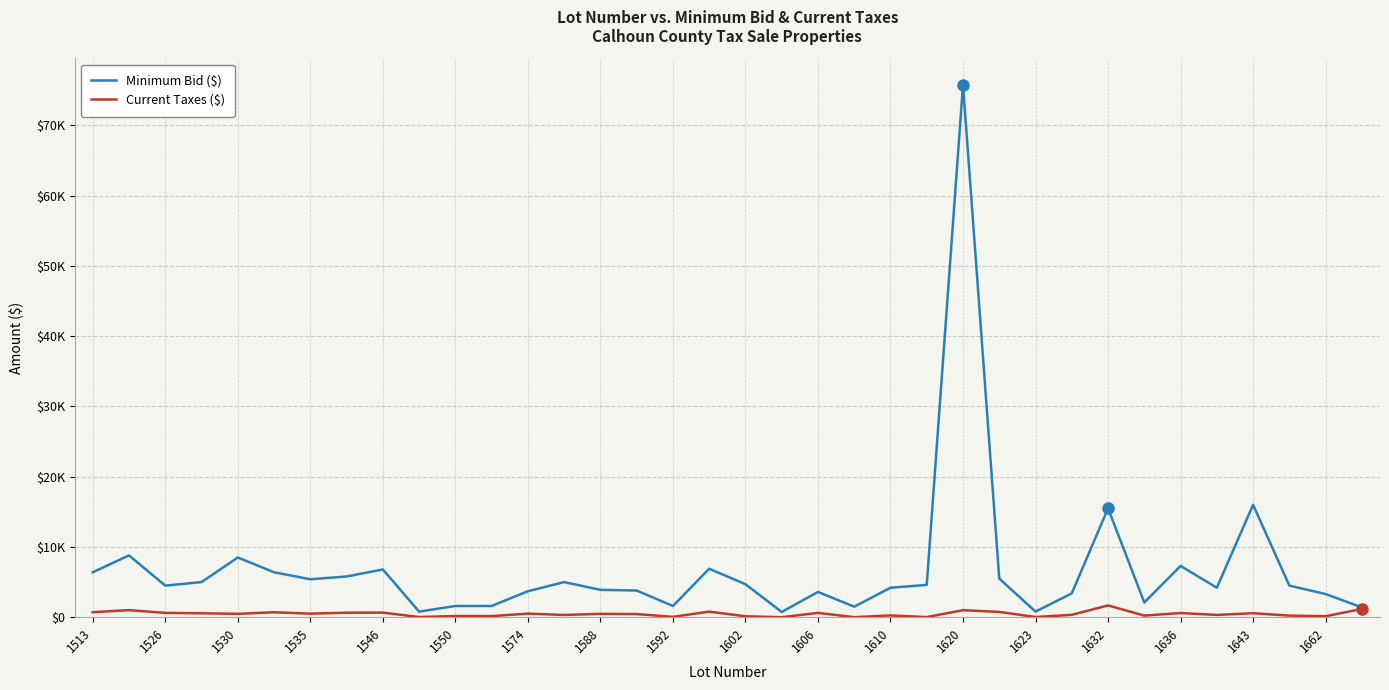

Does the chart have visible grid lines?

Yes